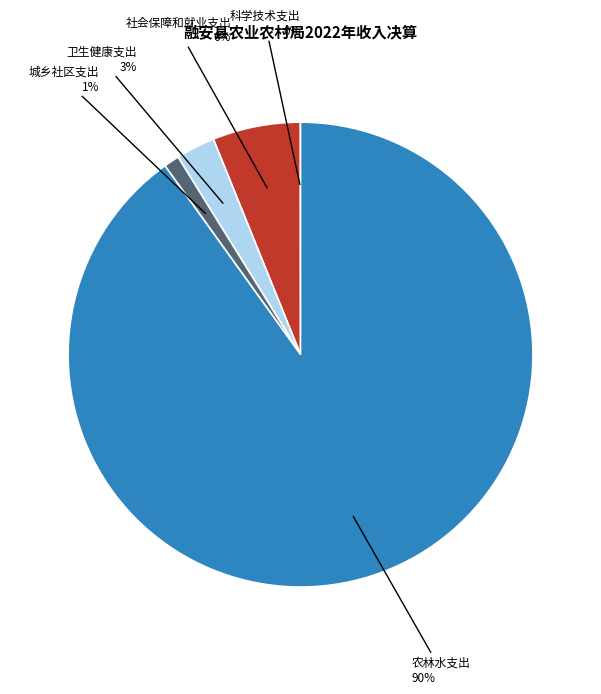

To the nearest percent, what is the average slice percentage?

20%